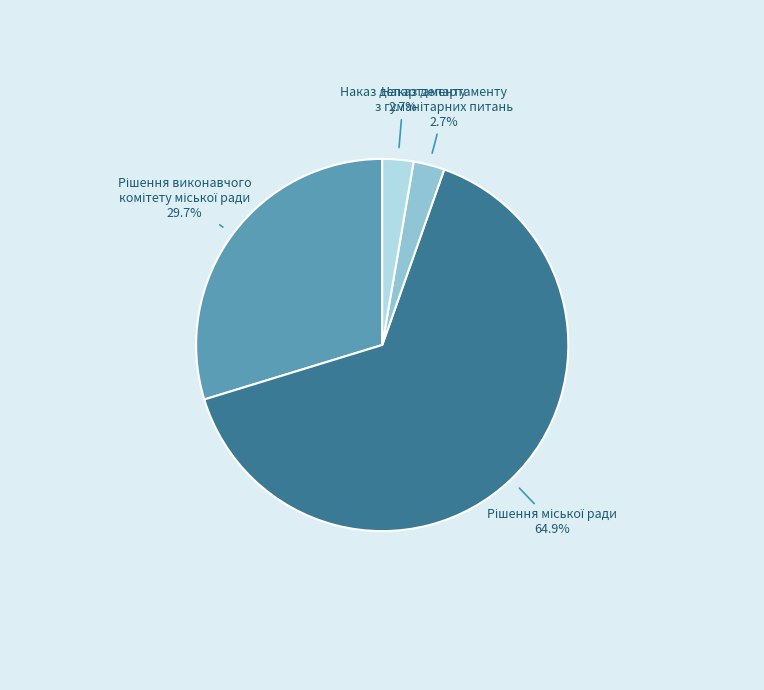

How many slices are in this pie chart?

4